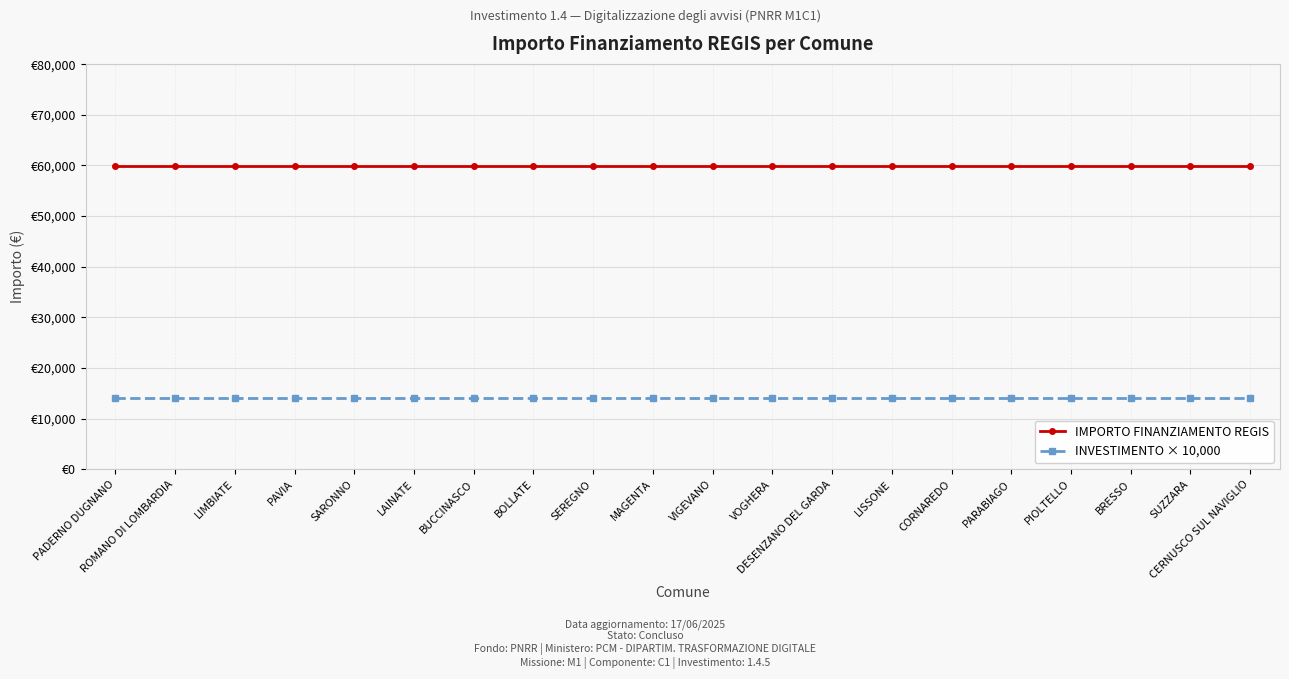

What are all the series names shown in the legend?

IMPORTO FINANZIAMENTO REGIS, INVESTIMENTO × 10,000